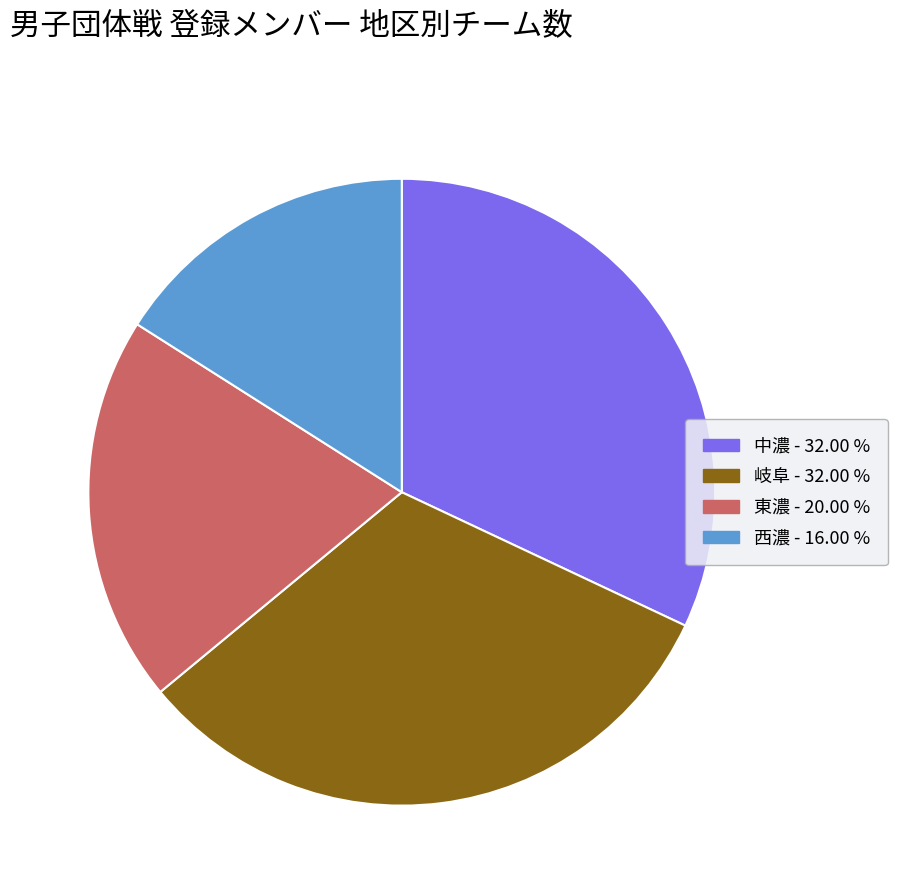

What is the smallest slice in the pie chart?

西濃